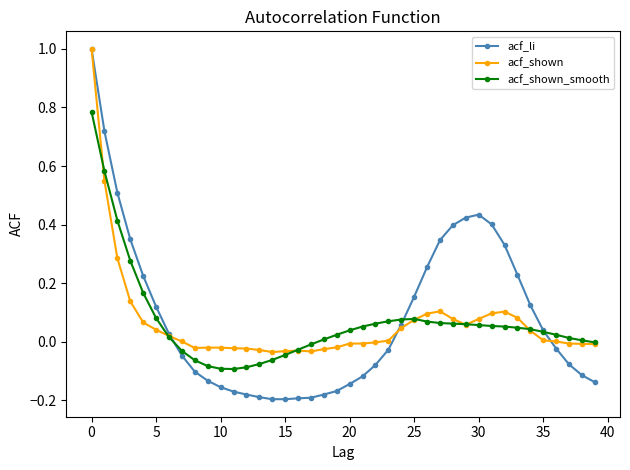

What is the greatest value displayed?

1.0